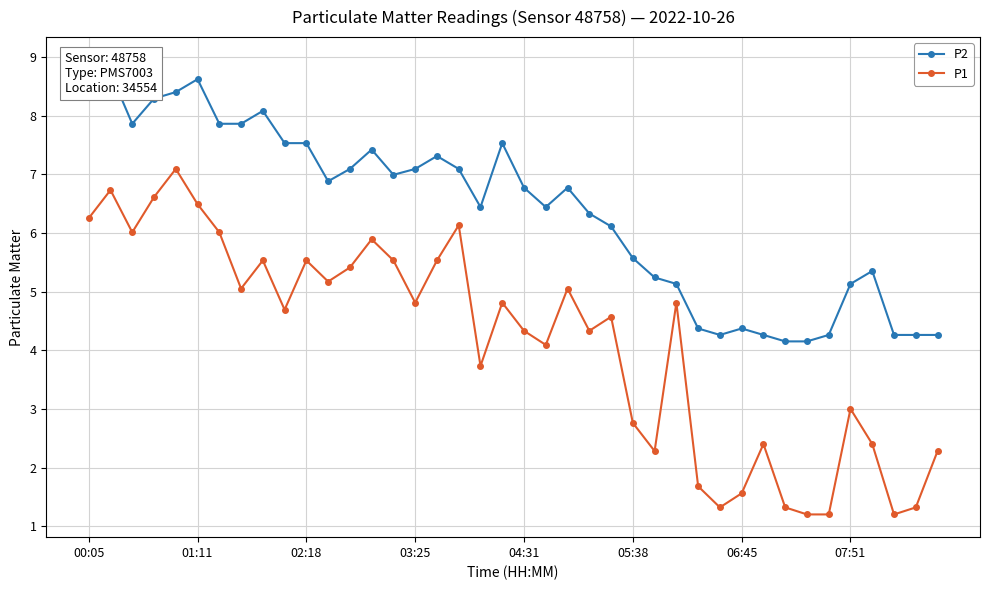

True or false: P2 and P1 intersect in this chart.

False